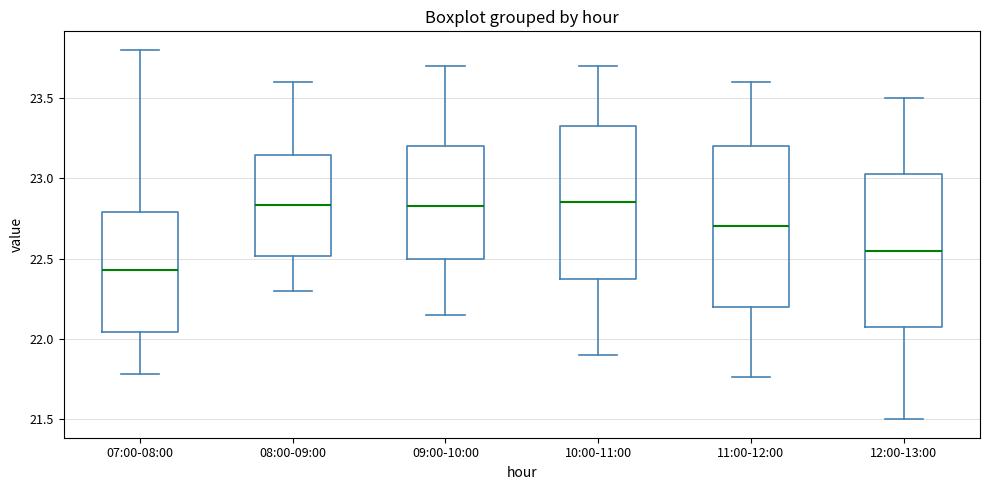

Comparing the boxes themselves (not the whiskers), which one is the tallest?

11:00-12:00